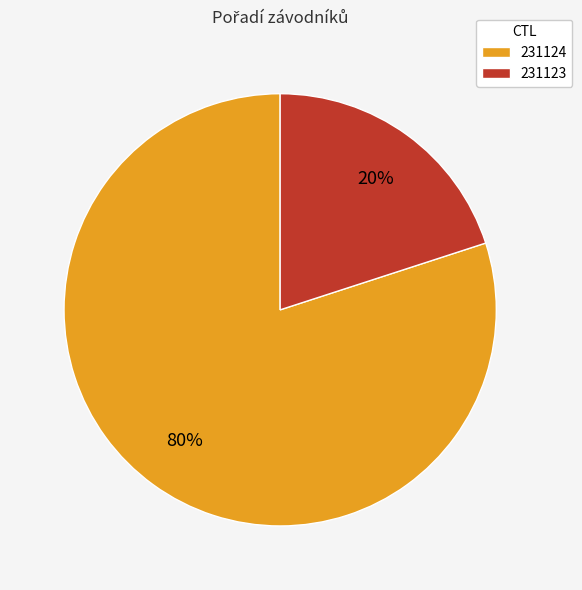

The 231124 slice represents 80% of the pie. True or false?

True